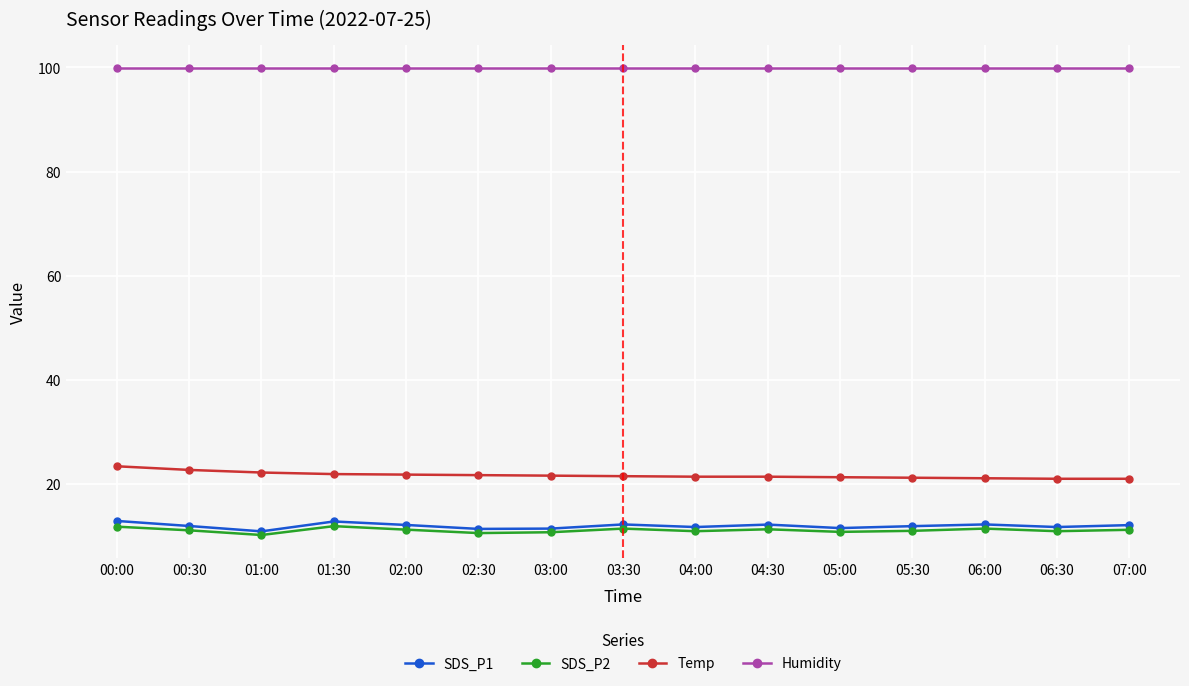

True or false: Humidity and SDS_P2 intersect in this chart.

False